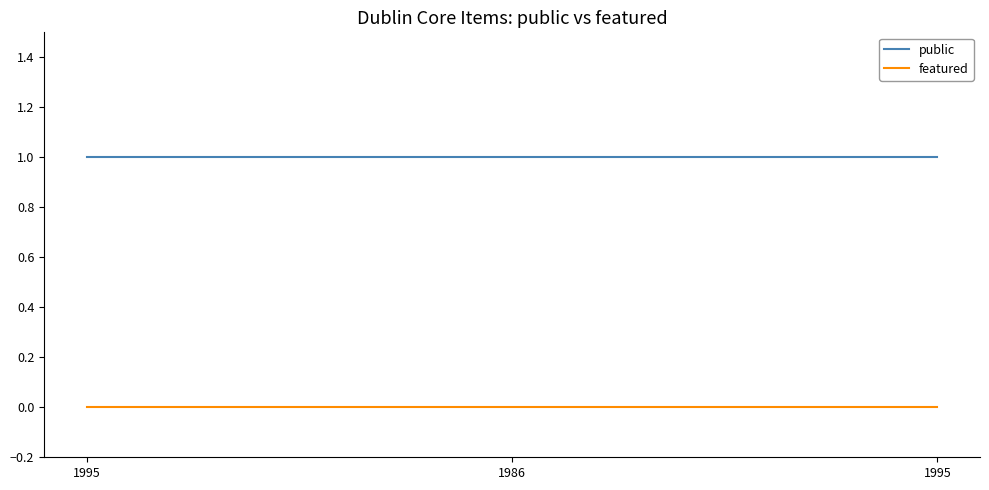

At which category is the sum across all series the highest?

1995